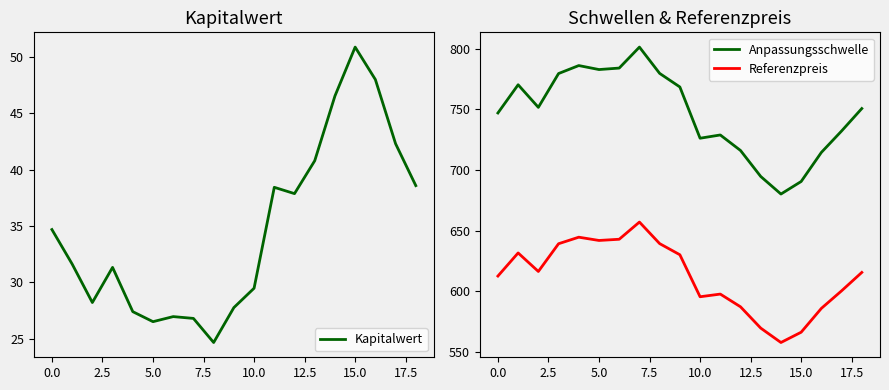

Is it true that Anpassungsschwelle equals 1015.8 at 15.0?

False